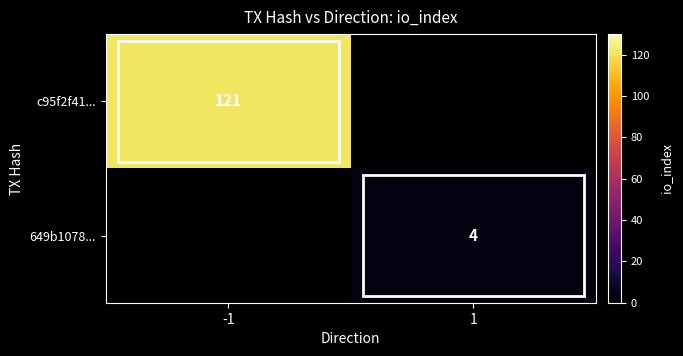

The 649b1078... series shows 5 at 1. True or false?

False